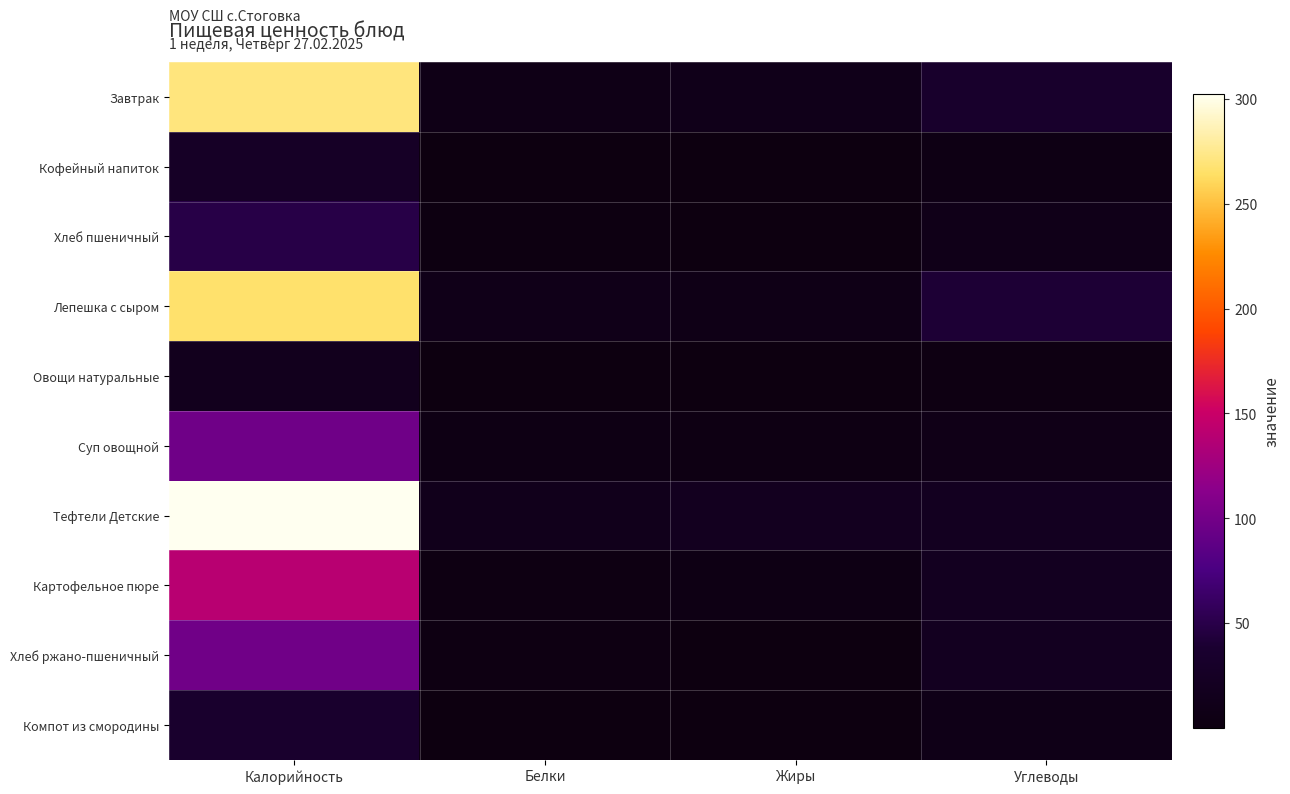

Reading left to right, extract all data points from this chart.

Завтрак: Калорийность=270.6	Белки=7.9	Жиры=11.6	Углеводы=33.7
Кофейный напиток: Калорийность=26.7	Белки=0.5	Жиры=0.3	Углеводы=5.6
Хлеб пшеничный: Калорийность=48.9	Белки=1.5	Жиры=0.2	Углеводы=9.8
Лепешка с сыром: Калорийность=266.2	Белки=9.6	Жиры=7.2	Углеводы=40.8
Овощи натуральные: Калорийность=15.7	Белки=0.6	Жиры=0.1	Углеводы=3.1
Суп овощной: Калорийность=97.3	Белки=5.2	Жиры=4.5	Углеводы=9.0
Тефтели Детские: Калорийность=302.3	Белки=14.1	Жиры=18.6	Углеводы=19.6
Картофельное пюре: Калорийность=139.4	Белки=3.1	Жиры=5.3	Углеводы=19.8
Хлеб ржано-пшеничный: Калорийность=97.8	Белки=3.3	Жиры=0.6	Углеводы=19.8
Компот из смородины: Калорийность=35.5	Белки=0.3	Жиры=0.1	Углеводы=8.4